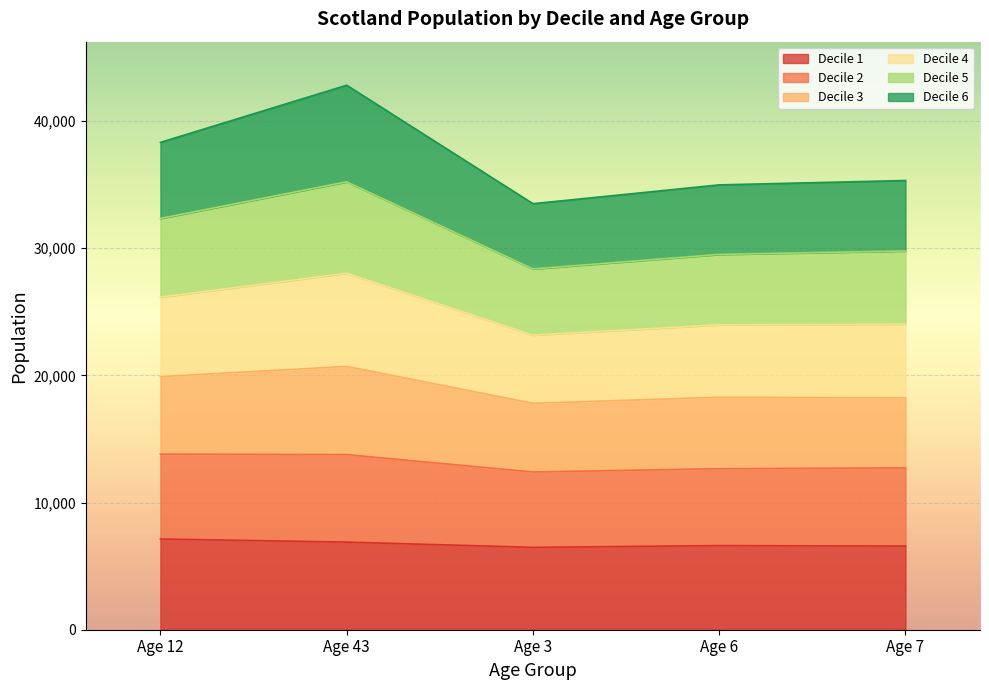

What is the difference between the highest and lowest values at Age 3?

27017